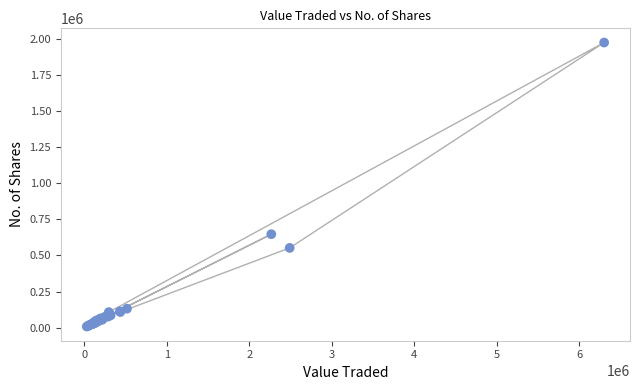

What Y value in the scatter plot is closest to 990615?

646900